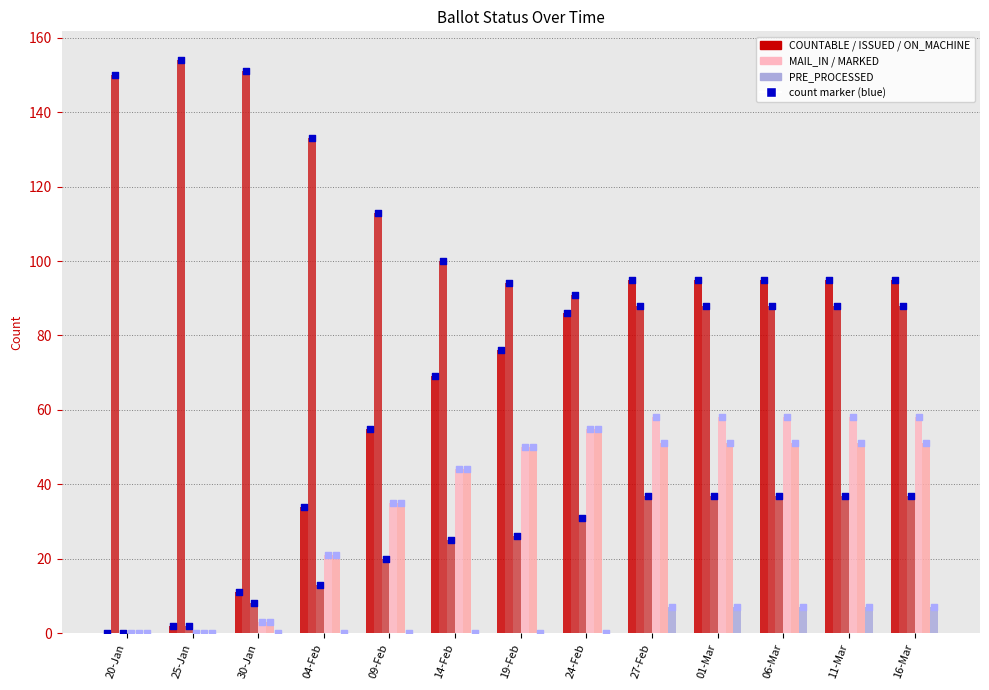

Which series contains the highest Y value?

ISSUED